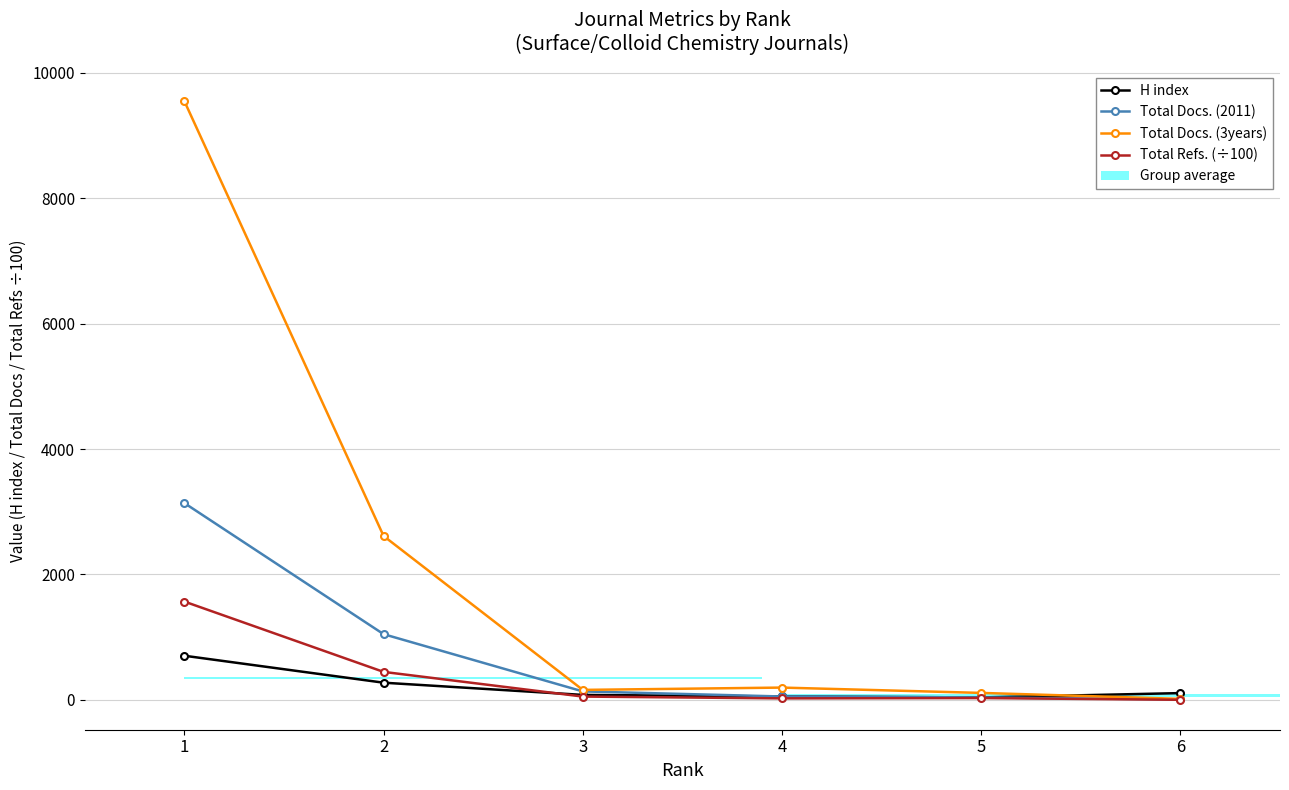

At 3, list the series in order from largest to smallest.

Total Docs. (3years), Total Docs. (2011), H index, Total Refs. (÷100)